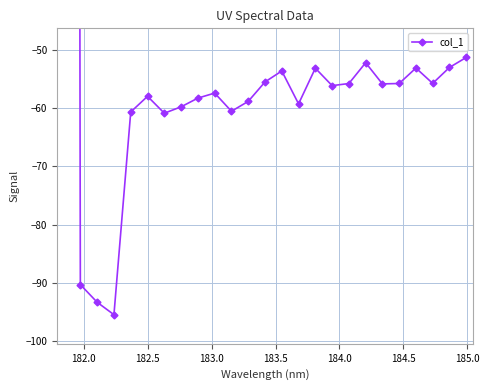

How many data points does each series have?

25